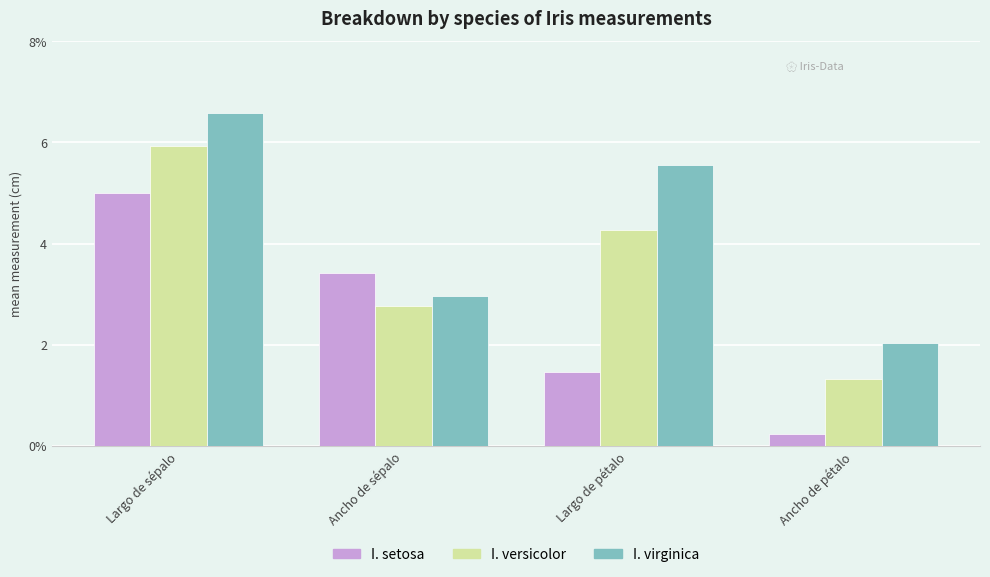

At Ancho de pétalo, list the series in order from smallest to largest.

I. setosa, I. versicolor, I. virginica